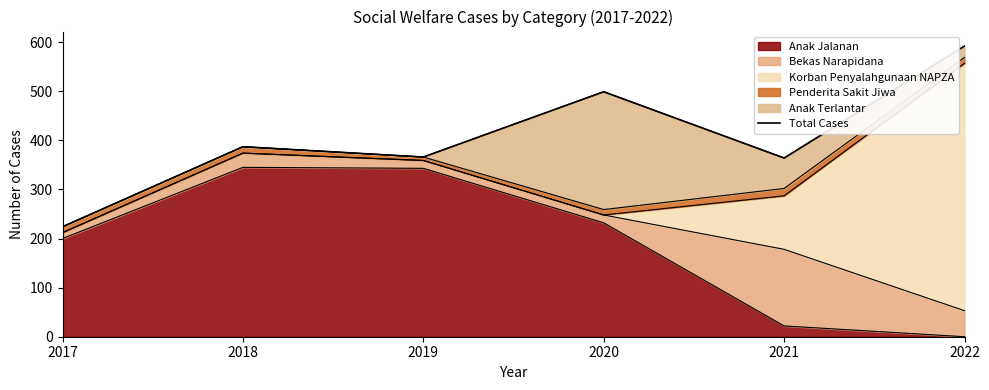

Reading left to right, extract all data points from this chart.

2017=224	2018=387	2019=366	2020=499	2021=364	2022=592